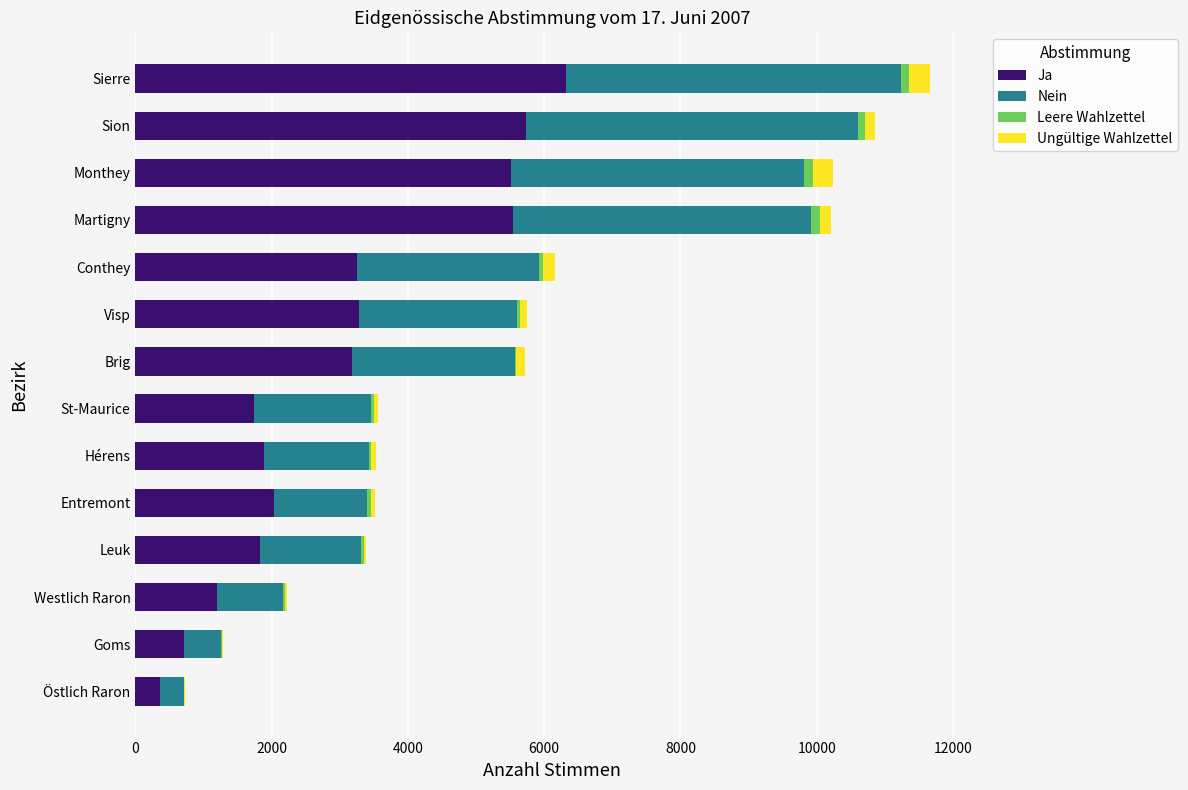

Which category has the highest value in the Ja series?

Sierre